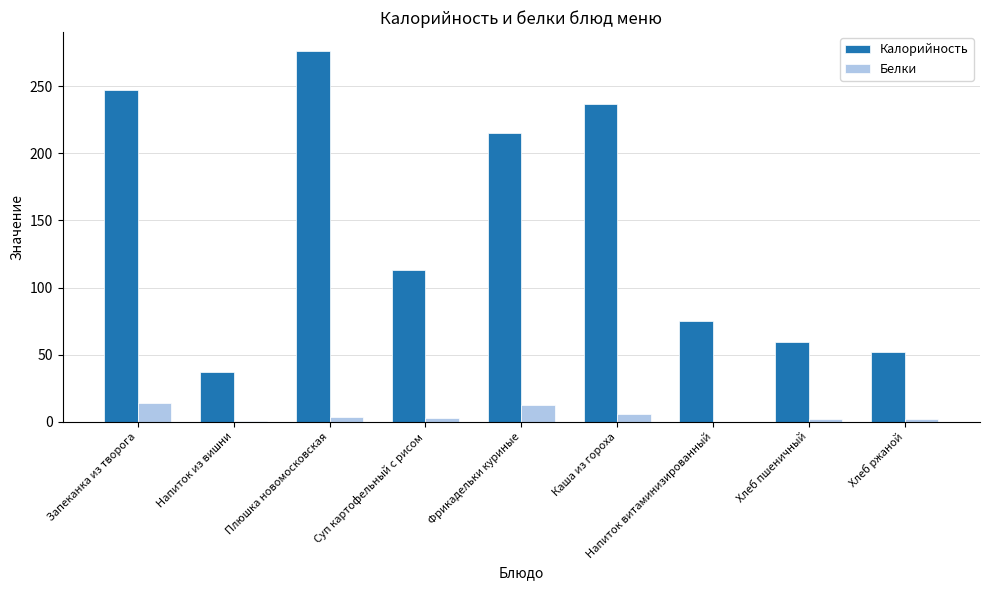

How many categories are shown in the chart?

9